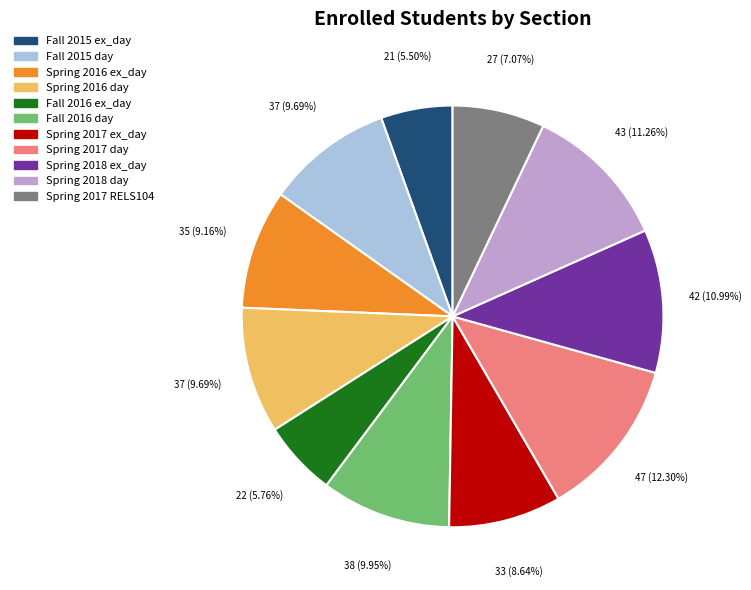

Which has a higher value, Spring 2018 ex_day or Fall 2015 day?

Spring 2018 ex_day